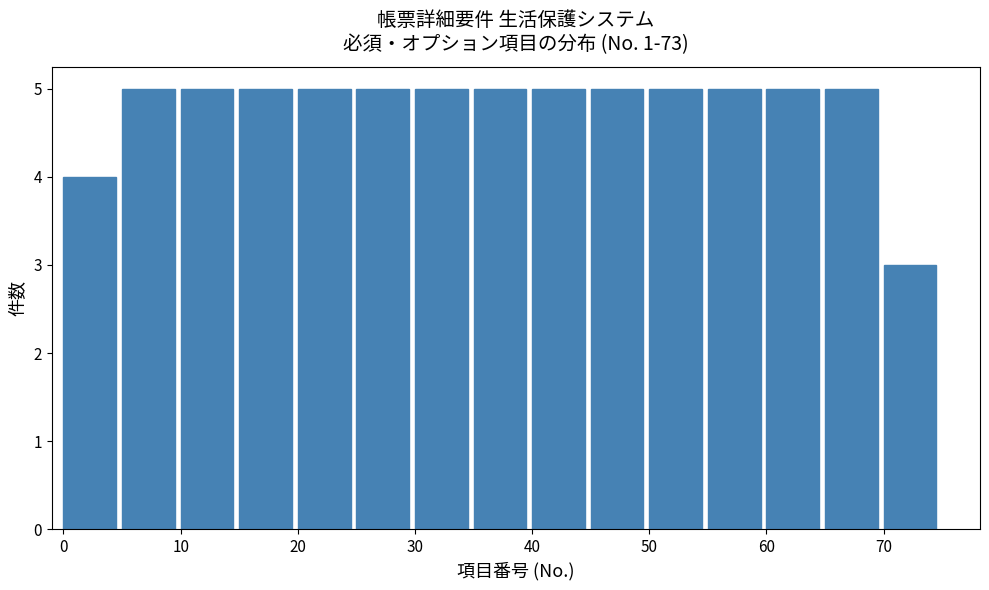

Reading left to right, list every bar in this chart as the range it spans on the x-axis followed by its height. The values are not printed on the chart, so give them approximately, as read against the axis.

0 to 5: 4
5 to 10: 5
10 to 15: 5
15 to 20: 5
20 to 25: 5
25 to 30: 5
30 to 35: 5
35 to 40: 5
40 to 45: 5
45 to 50: 5
50 to 55: 5
55 to 60: 5
60 to 65: 5
65 to 70: 5
70 to 75: 3